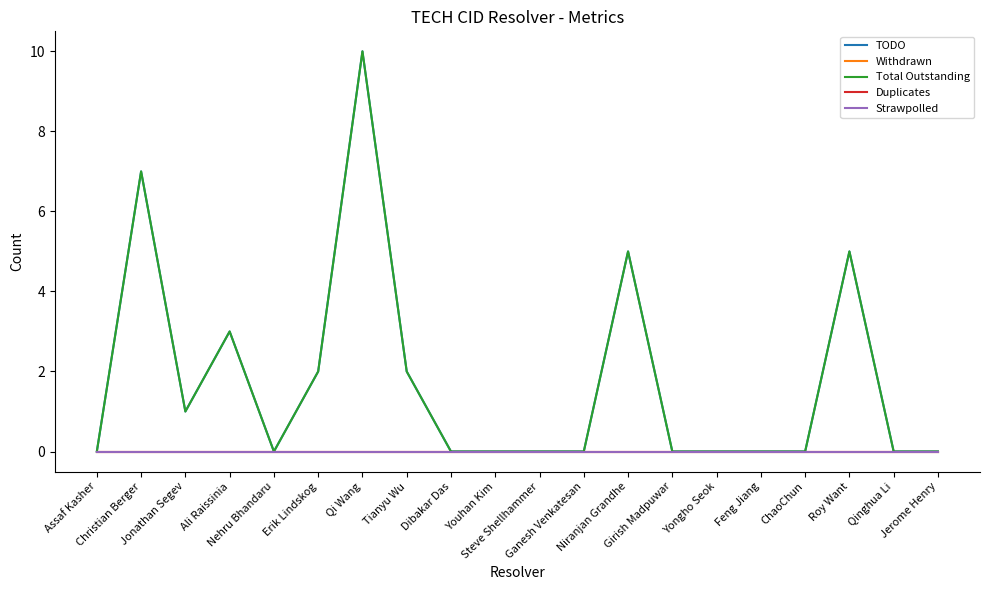

Does the chart display data point markers on the line(s)?

No